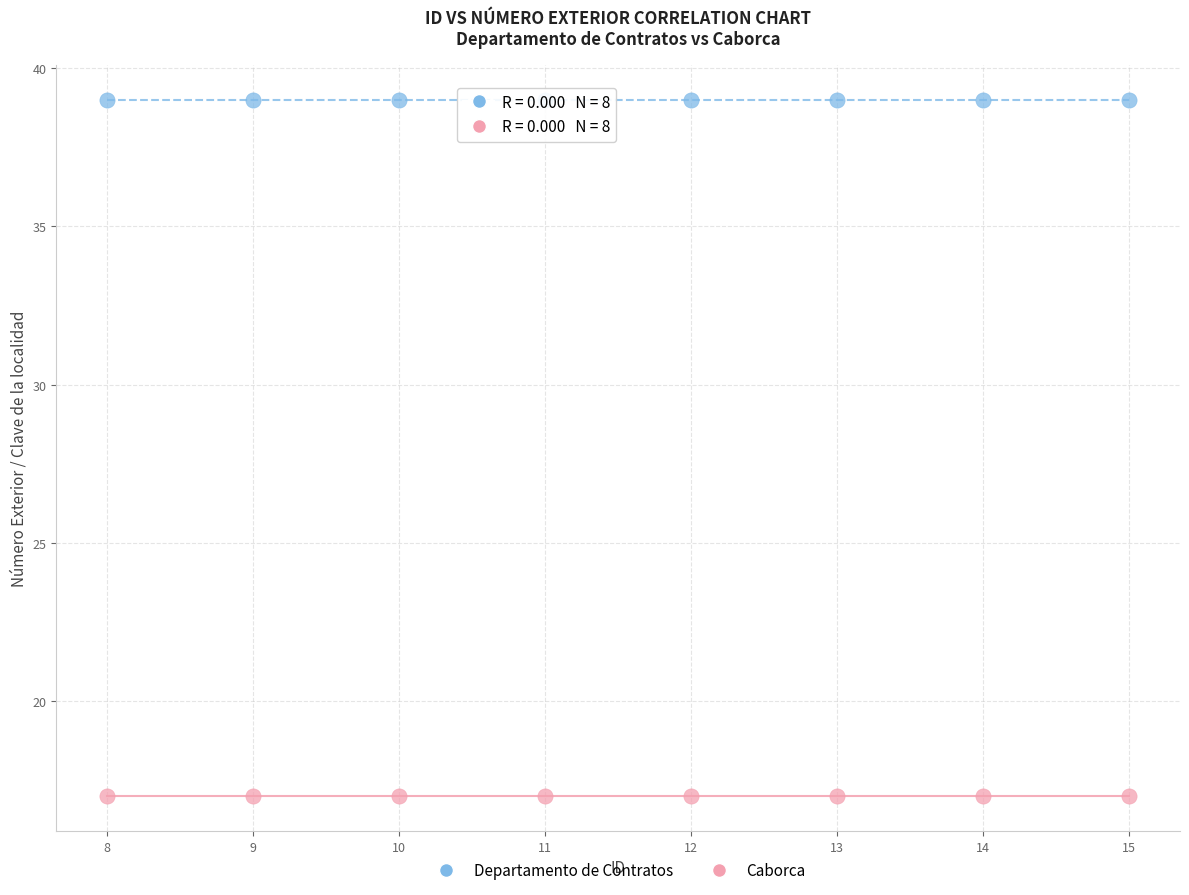

What are all the series names shown in the legend?

Departamento de Contratos, Caborca